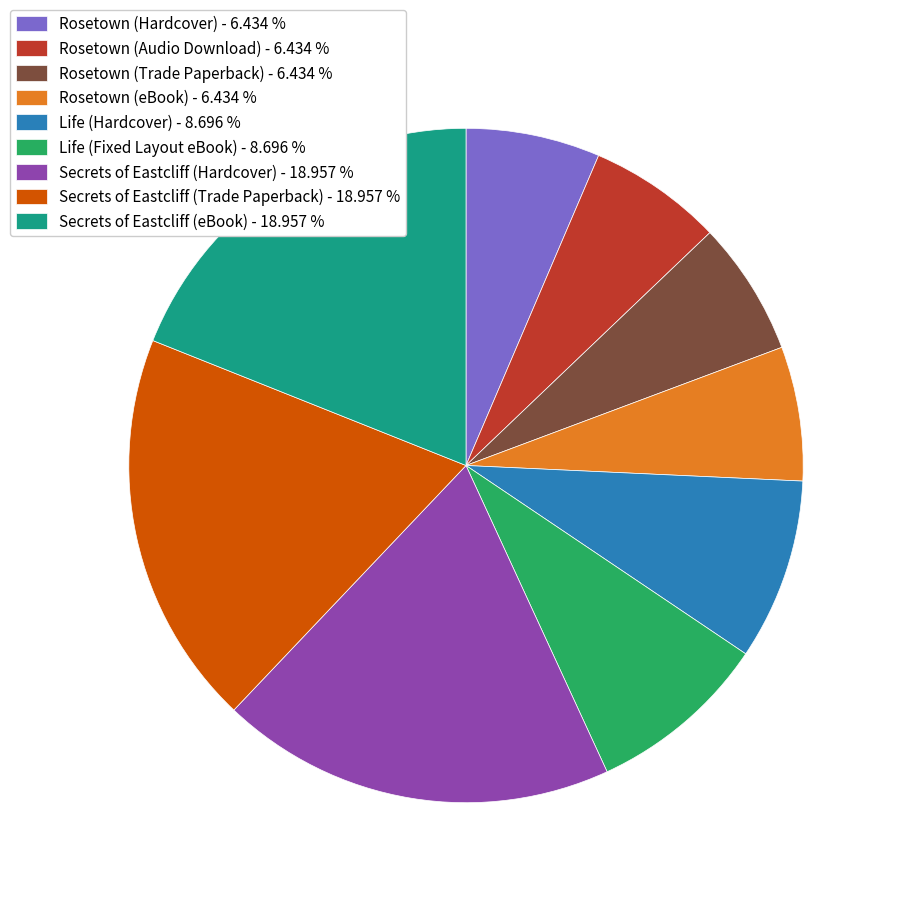

Between Secrets of Eastcliff (Trade Paperback) - 18.957 % and Rosetown (Audio Download) - 6.434 %, which is larger?

Secrets of Eastcliff (Trade Paperback) - 18.957 %